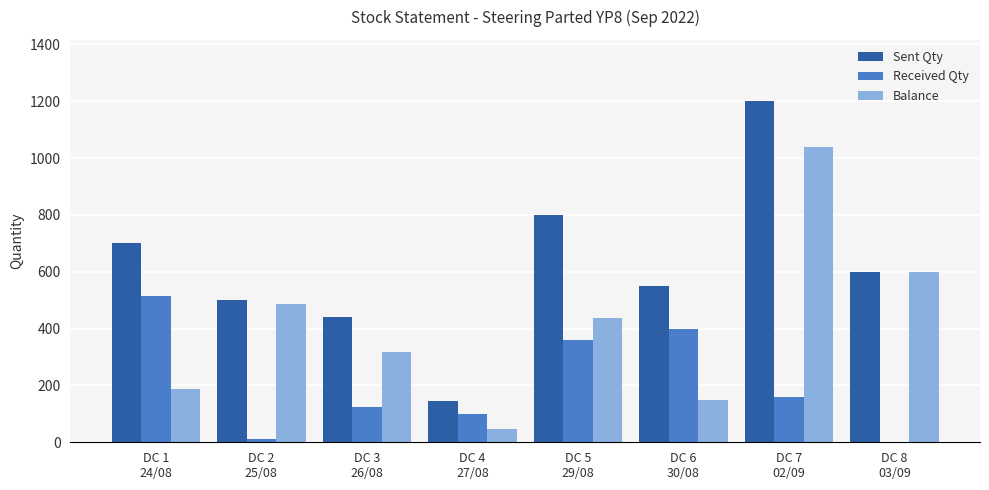

Are the bars grouped side by side (vs. stacked)?

Yes